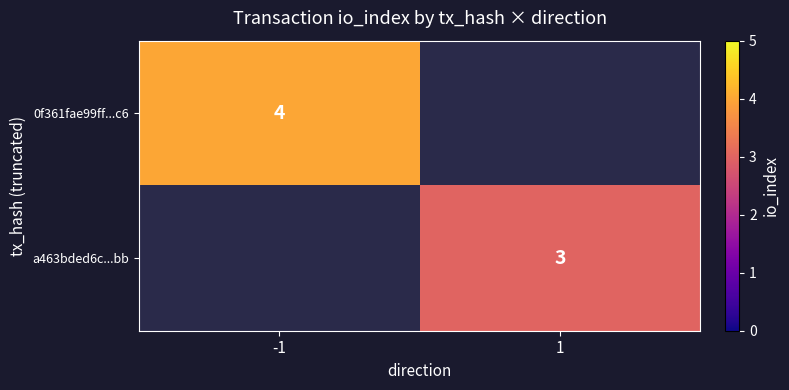

Is it true that a463bded6c...bb equals 3 at 1?

True